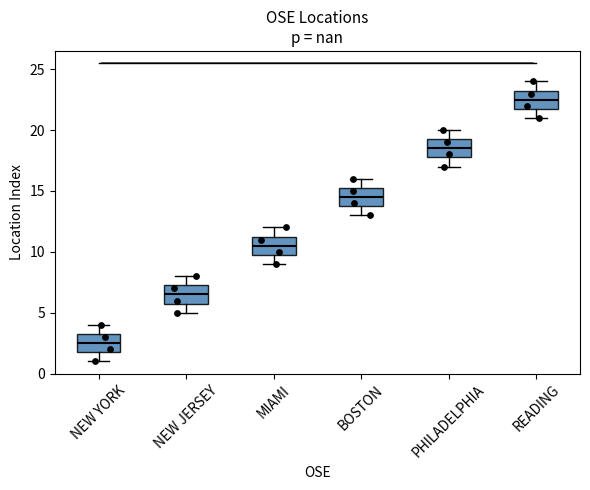

Where does the upper whisker of the box for READING end on the y-axis? The values are not printed on the chart, so give them approximately, as read against the axis.

24.0